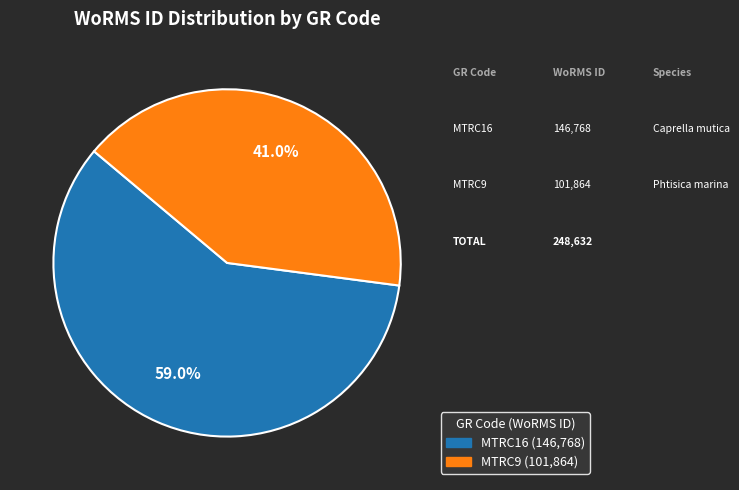

Which slice is the smallest?

MTRC9